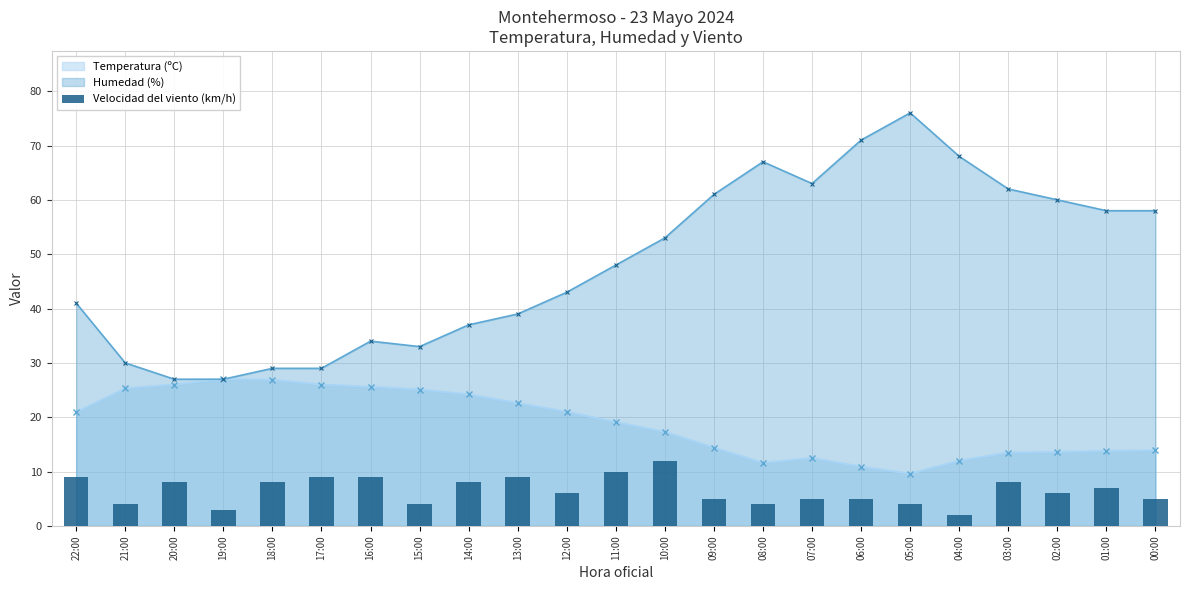

Does the chart contain any negative values?

No